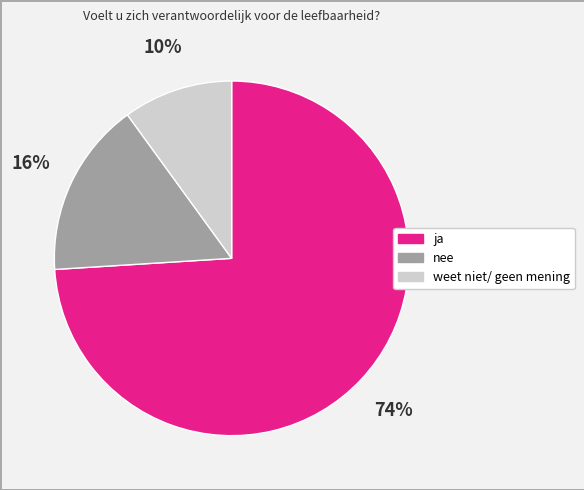

To the nearest percent, what is the combined percentage of weet niet/ geen mening and nee?

26%